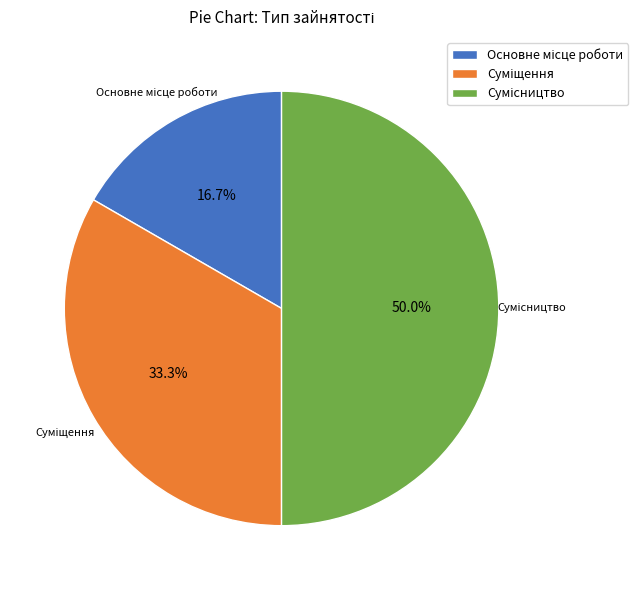

Combined, do Суміщення and Основне місце роботи account for over 50%?

No